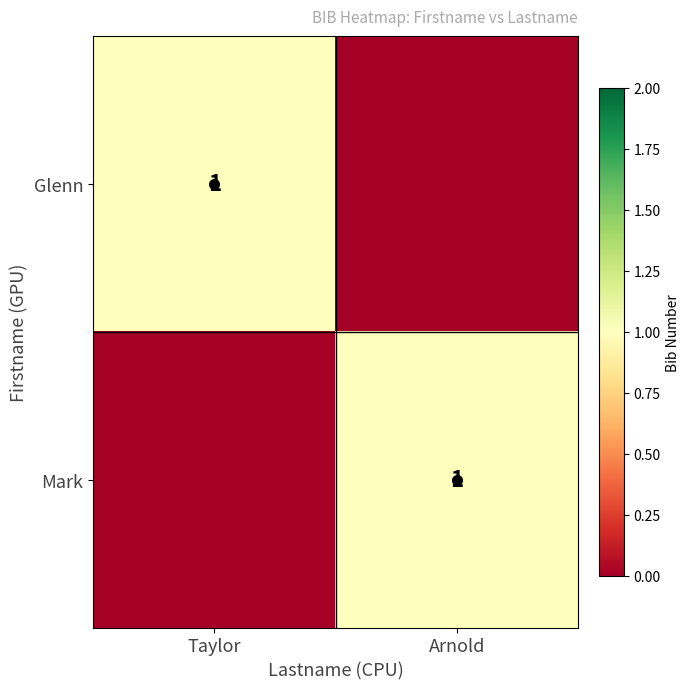

The Glenn series shows 1 at Taylor. True or false?

True